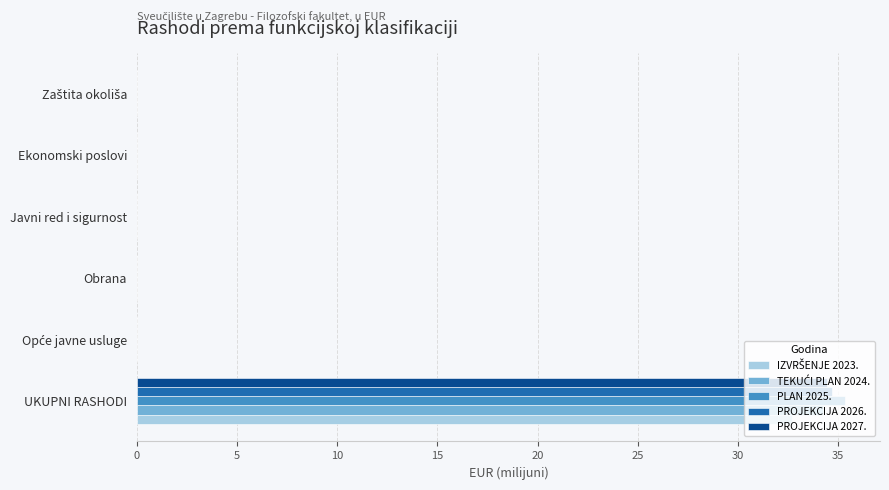

What is the average value of the PROJEKCIJA 2026. series?

5.8